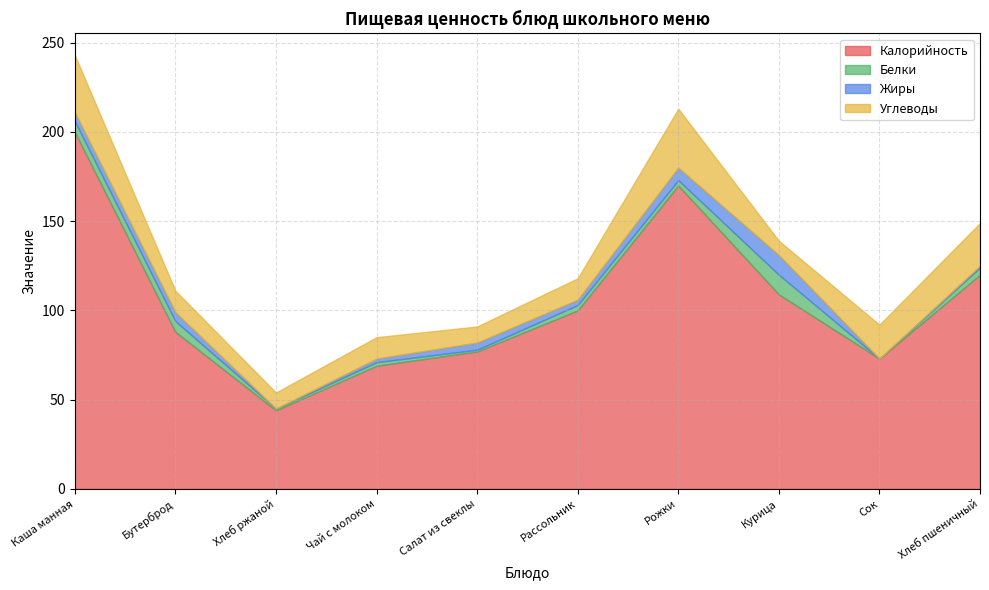

At which label does Белки first exceed 3?

Каша манная